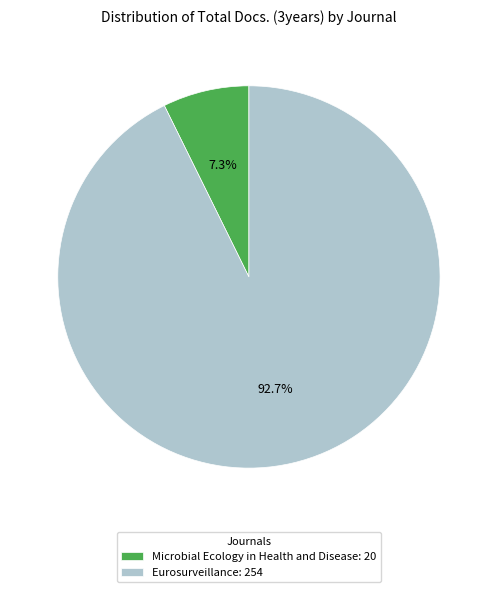

How many segments does this pie chart have?

2